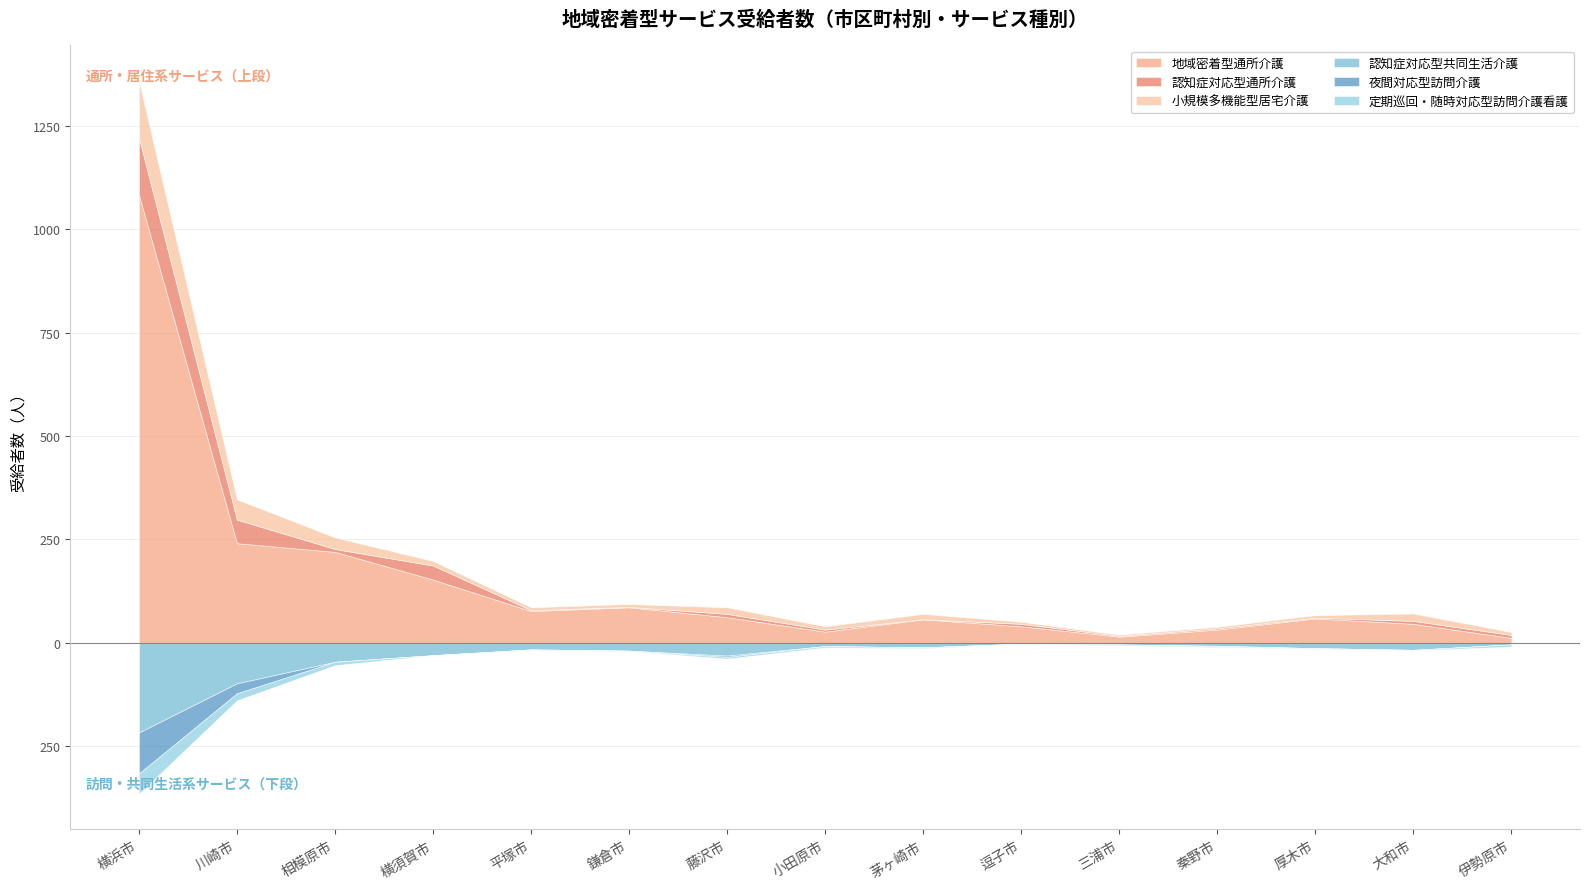

Between 秦野市 and 伊勢原市, which is larger?

秦野市